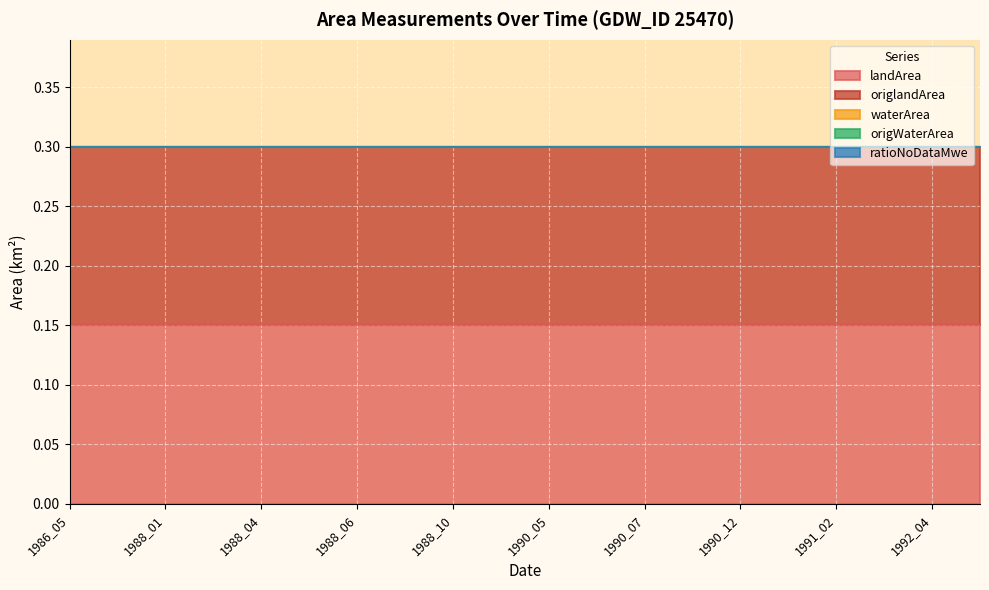

Reading left to right, extract all data points from this chart.

landArea: 1986_05=0.1	1987_04=0.1	1988_01=0.1	1988_02=0.1	1988_04=0.1	1988_05=0.1	1988_06=0.1	1988_09=0.1	1988_10=0.1	1989_03=0.1	1990_05=0.1	1990_06=0.1	1990_07=0.1	1990_09=0.1	1990_12=0.1	1991_01=0.1	1991_02=0.1	1992_03=0.1	1992_04=0.1	1992_05=0.1
origlandArea: 1986_05=0.1	1987_04=0.1	1988_01=0.1	1988_02=0.1	1988_04=0.1	1988_05=0.1	1988_06=0.1	1988_09=0.1	1988_10=0.1	1989_03=0.1	1990_05=0.1	1990_06=0.1	1990_07=0.1	1990_09=0.1	1990_12=0.1	1991_01=0.1	1991_02=0.1	1992_03=0.1	1992_04=0.1	1992_05=0.1
waterArea: 1986_05=0.0	1987_04=0.0	1988_01=0.0	1988_02=0.0	1988_04=0.0	1988_05=0.0	1988_06=0.0	1988_09=0.0	1988_10=0.0	1989_03=0.0	1990_05=0.0	1990_06=0.0	1990_07=0.0	1990_09=0.0	1990_12=0.0	1991_01=0.0	1991_02=0.0	1992_03=0.0	1992_04=0.0	1992_05=0.0
origWaterArea: 1986_05=0.0	1987_04=0.0	1988_01=0.0	1988_02=0.0	1988_04=0.0	1988_05=0.0	1988_06=0.0	1988_09=0.0	1988_10=0.0	1989_03=0.0	1990_05=0.0	1990_06=0.0	1990_07=0.0	1990_09=0.0	1990_12=0.0	1991_01=0.0	1991_02=0.0	1992_03=0.0	1992_04=0.0	1992_05=0.0
ratioNoDataMwe: 1986_05=0.0	1987_04=0.0	1988_01=0.0	1988_02=0.0	1988_04=0.0	1988_05=0.0	1988_06=0.0	1988_09=0.0	1988_10=0.0	1989_03=0.0	1990_05=0.0	1990_06=0.0	1990_07=0.0	1990_09=0.0	1990_12=0.0	1991_01=0.0	1991_02=0.0	1992_03=0.0	1992_04=0.0	1992_05=0.0